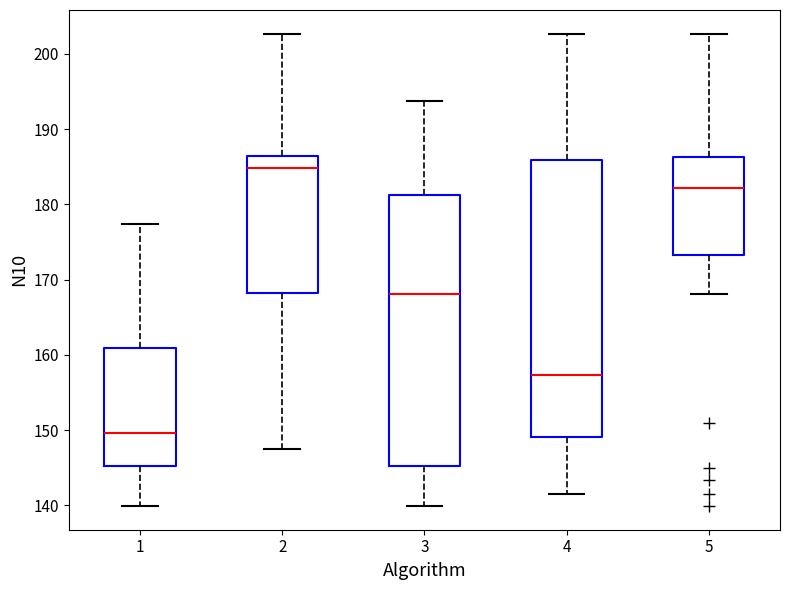

Reading left to right, read every box against the y-axis: the position of its median line, the range the box covers, and the ends of its whiskers. The values are not printed on the chart, so give them approximately, as read against the axis.

1: median 150, box 145 to 161, whiskers 140 to 177
2: median 185, box 168 to 186, whiskers 147 to 203
3: median 168, box 145 to 181, whiskers 140 to 194
4: median 157, box 149 to 186, whiskers 142 to 203
5: median 182, box 173 to 186, whiskers 168 to 203